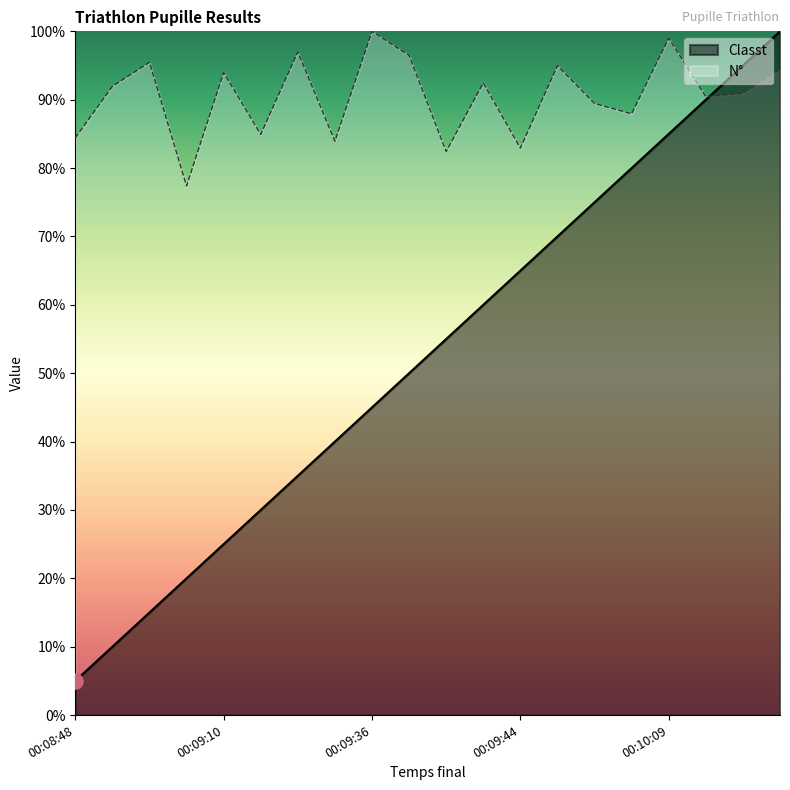

Which series reaches the minimum Y coordinate?

Classt